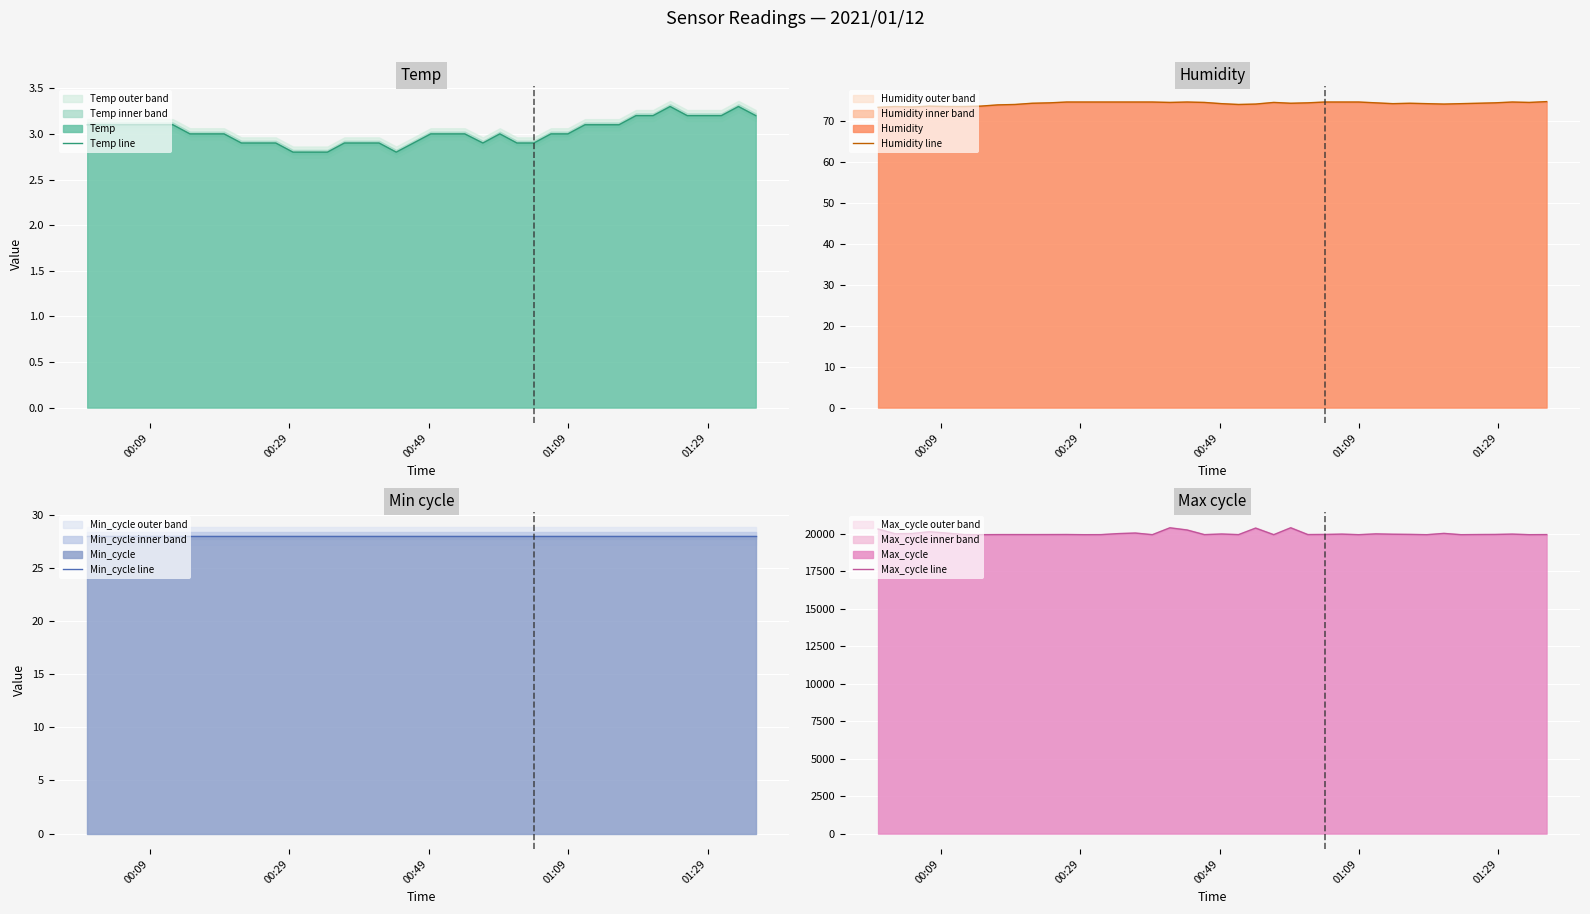

What is the maximum value for Humidity line?

74.7